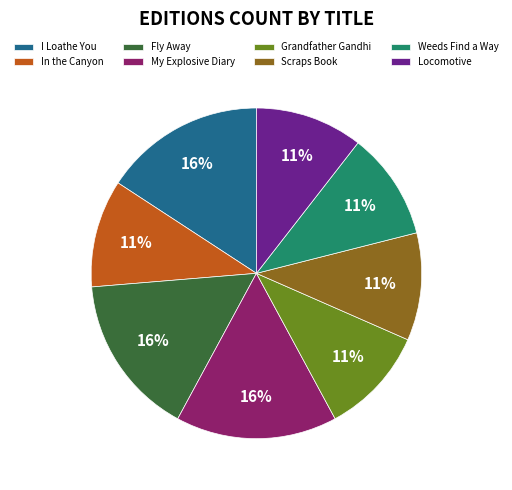

To the nearest percent, what is the average slice percentage?

12%